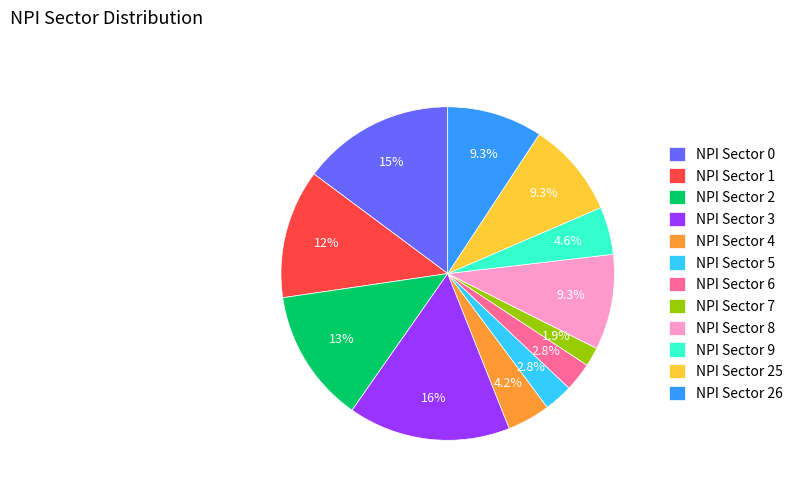

What is the ratio of the value at NPI Sector 1 to the value at NPI Sector 0?

0.8